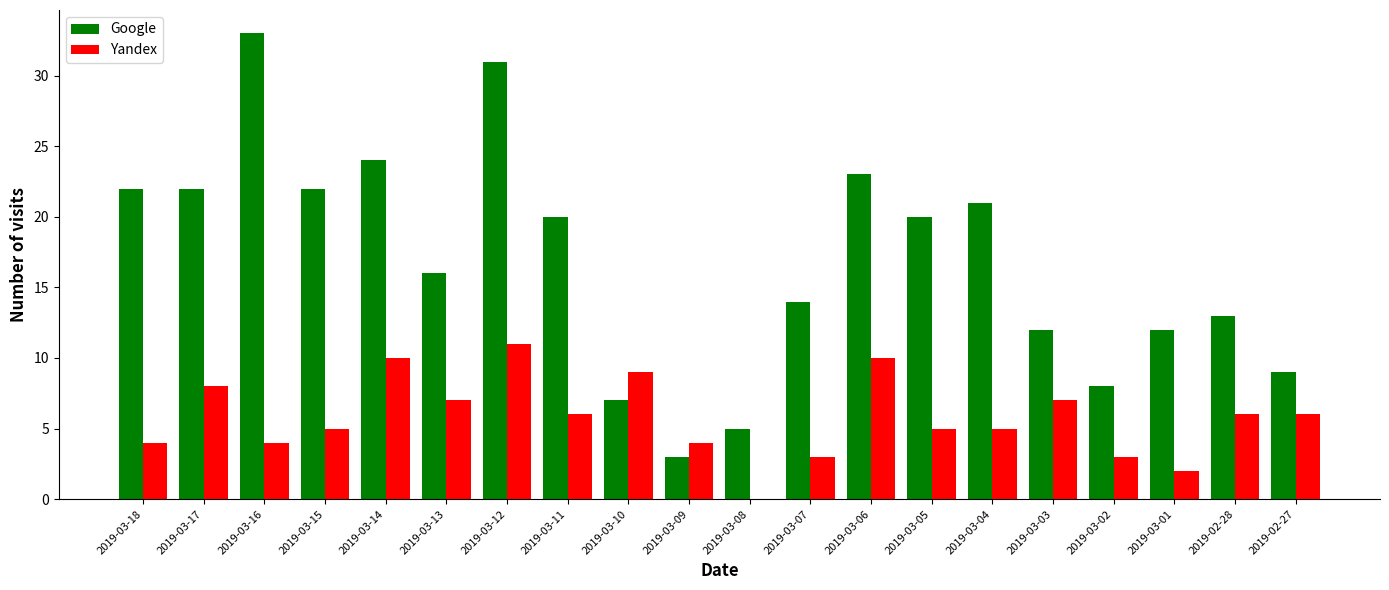

Does the chart contain stacked bars?

No